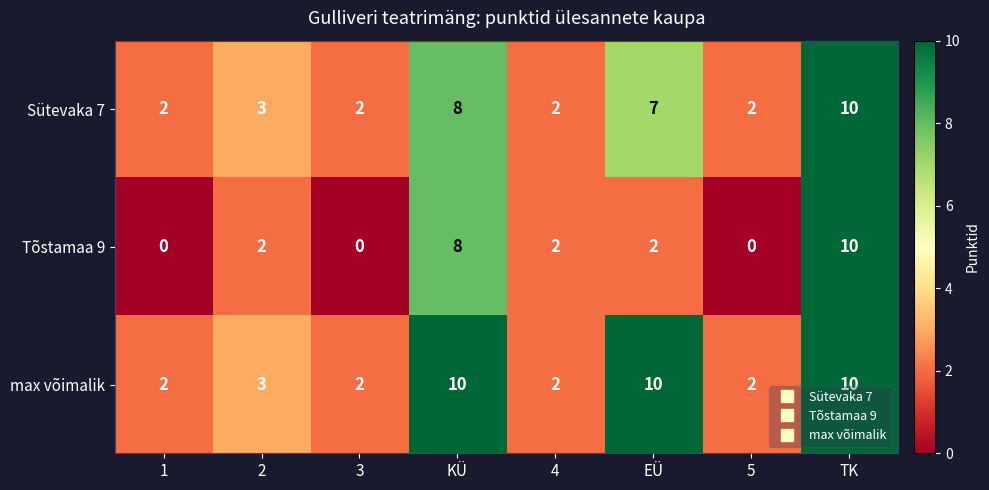

What is the highest value of the Sütevaka 7 series?

10